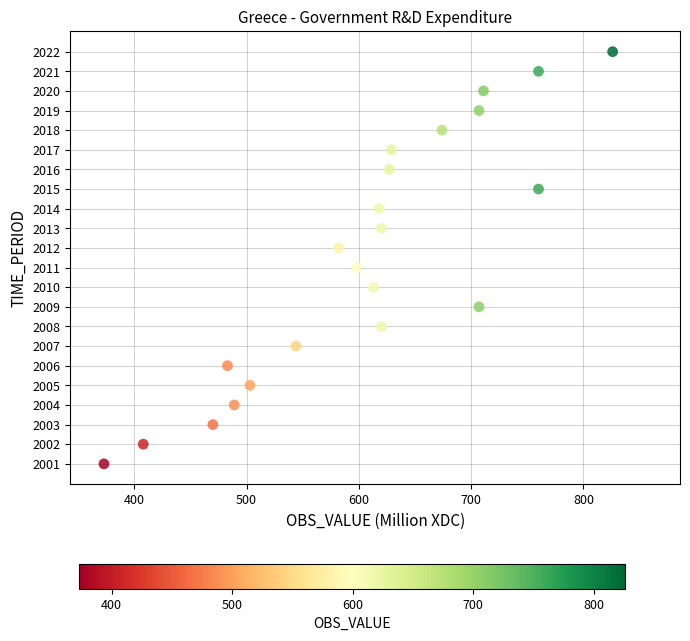

What is the range of X values (max minus min)?

453